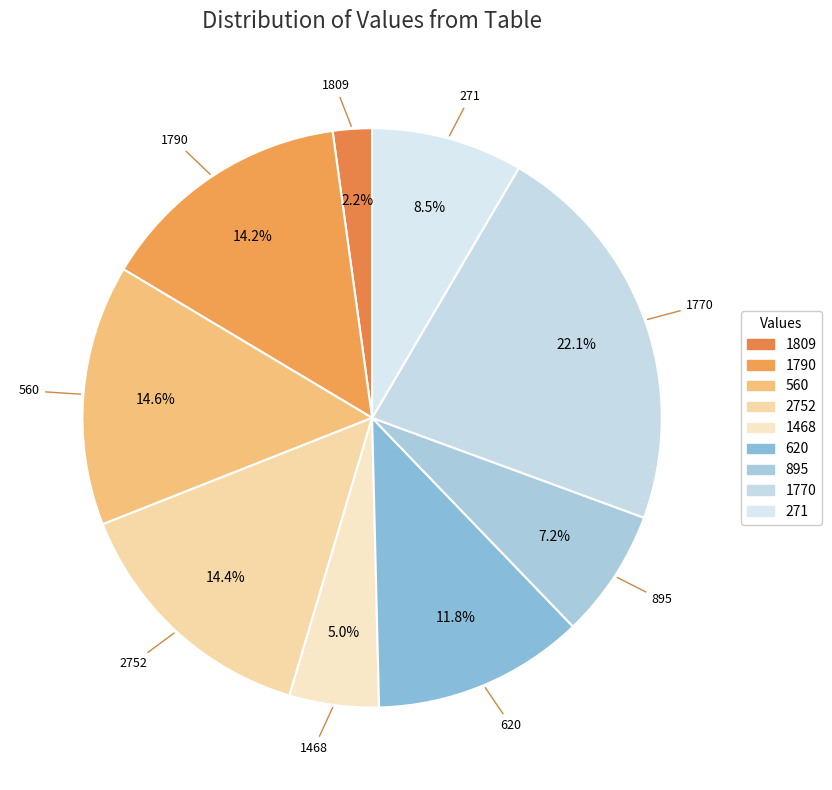

How many slices are in this pie chart?

9